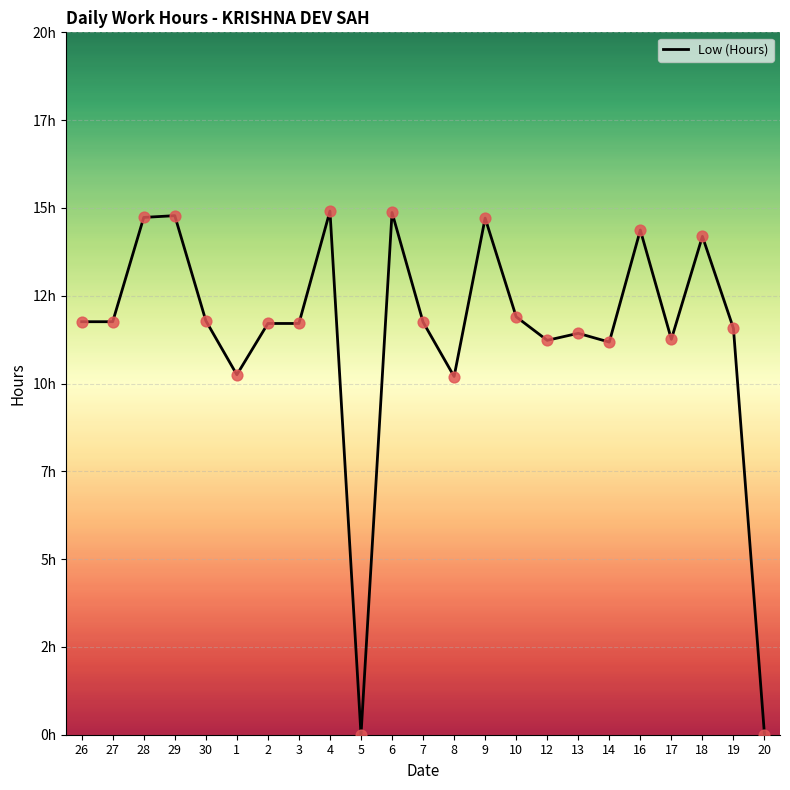

Is this an area chart (filled region under the line)?

No